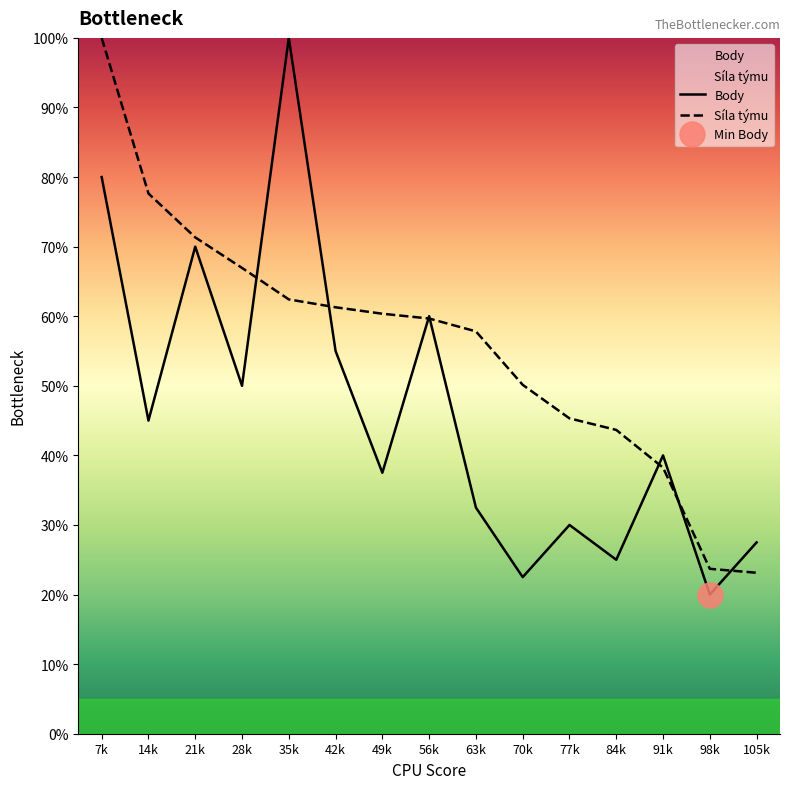

True or false: Síla týmu has more than 0 points higher than both neighbors.

False